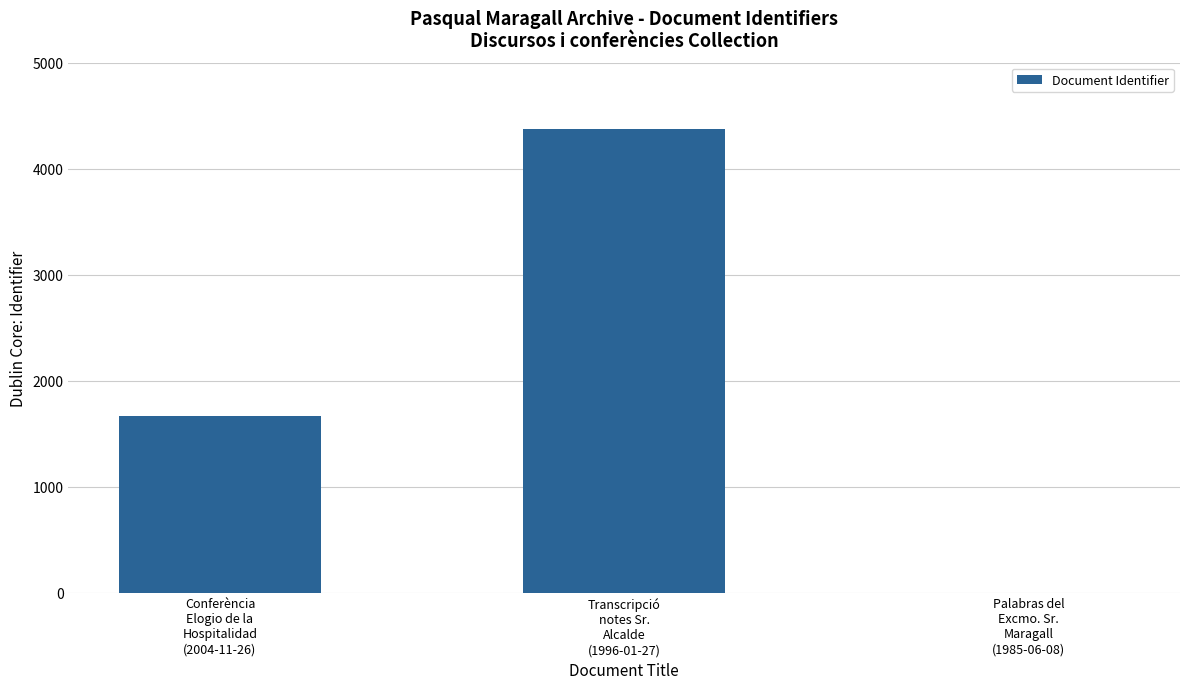

Are the bars horizontal?

No